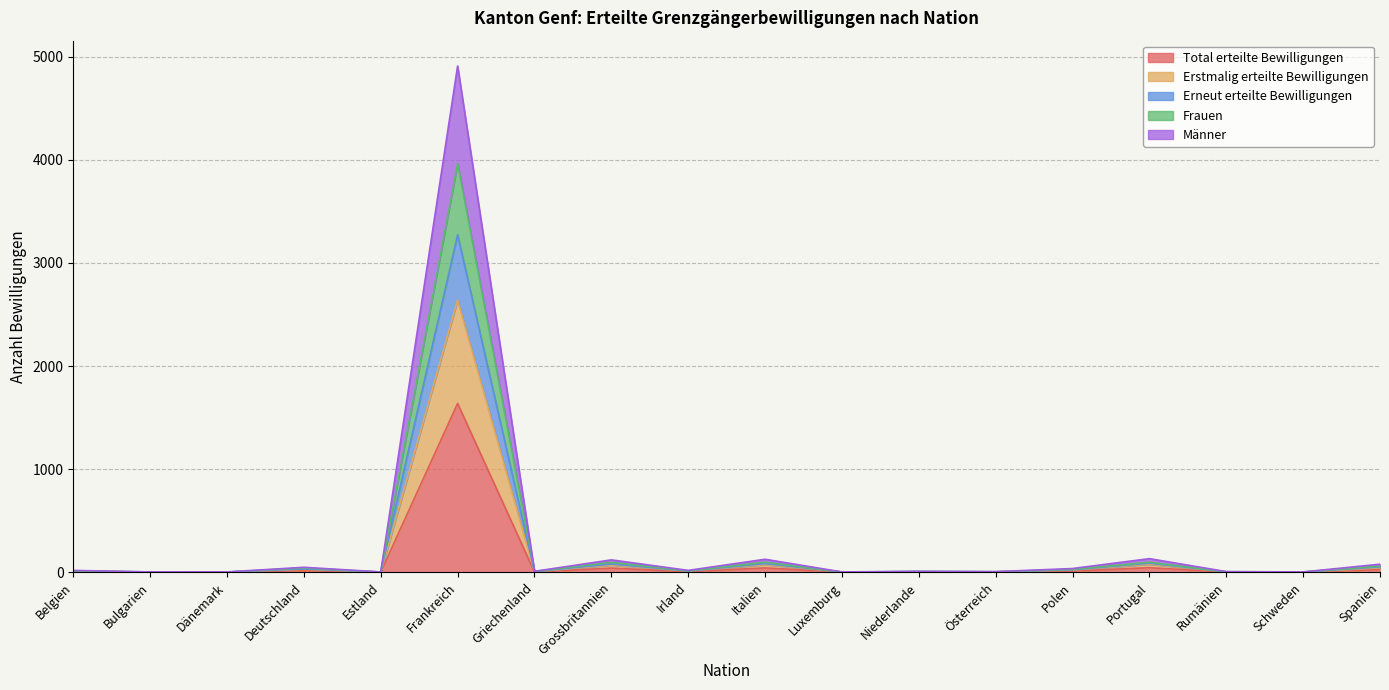

What is the highest value of the Total erteilte Bewilligungen series?

1637